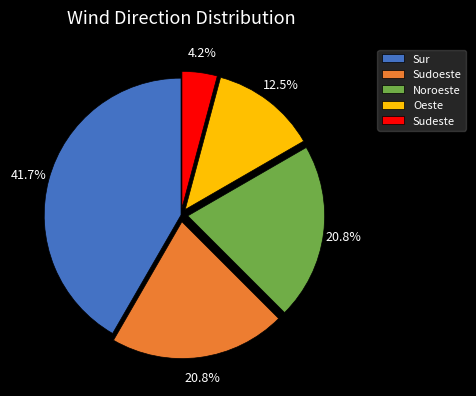

Combined, do Noroeste and Sur account for over 50%?

Yes